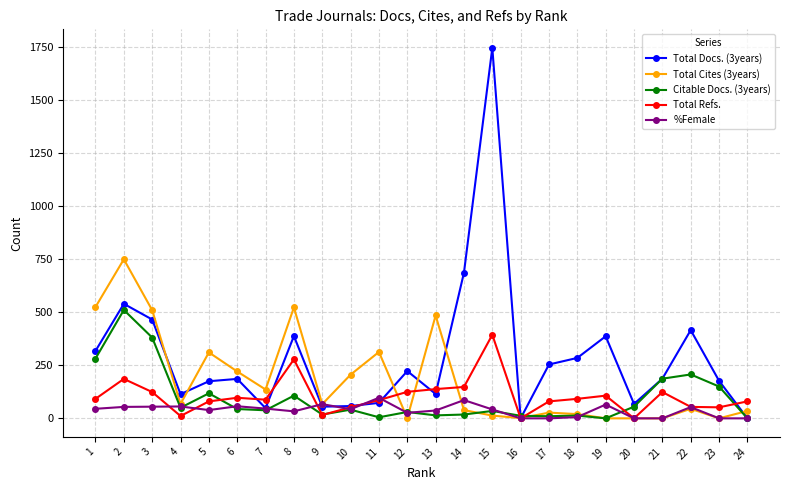

What are all the series names shown in the legend?

Total Docs. (3years), Total Cites (3years), Citable Docs. (3years), Total Refs., %Female